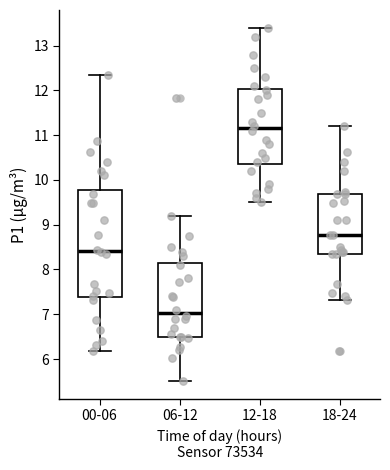

Reading left to right, read every box against the y-axis: the position of its median line, the range the box covers, and the ends of its whiskers. The values are not printed on the chart, so give them approximately, as read against the axis.

00-06: median 8.4, box 7.4 to 9.8, whiskers 6.2 to 12.4
06-12: median 7.0, box 6.5 to 8.2, whiskers 5.5 to 9.2
12-18: median 11.2, box 10.4 to 12.0, whiskers 9.5 to 13.4
18-24: median 8.8, box 8.4 to 9.7, whiskers 7.3 to 11.2